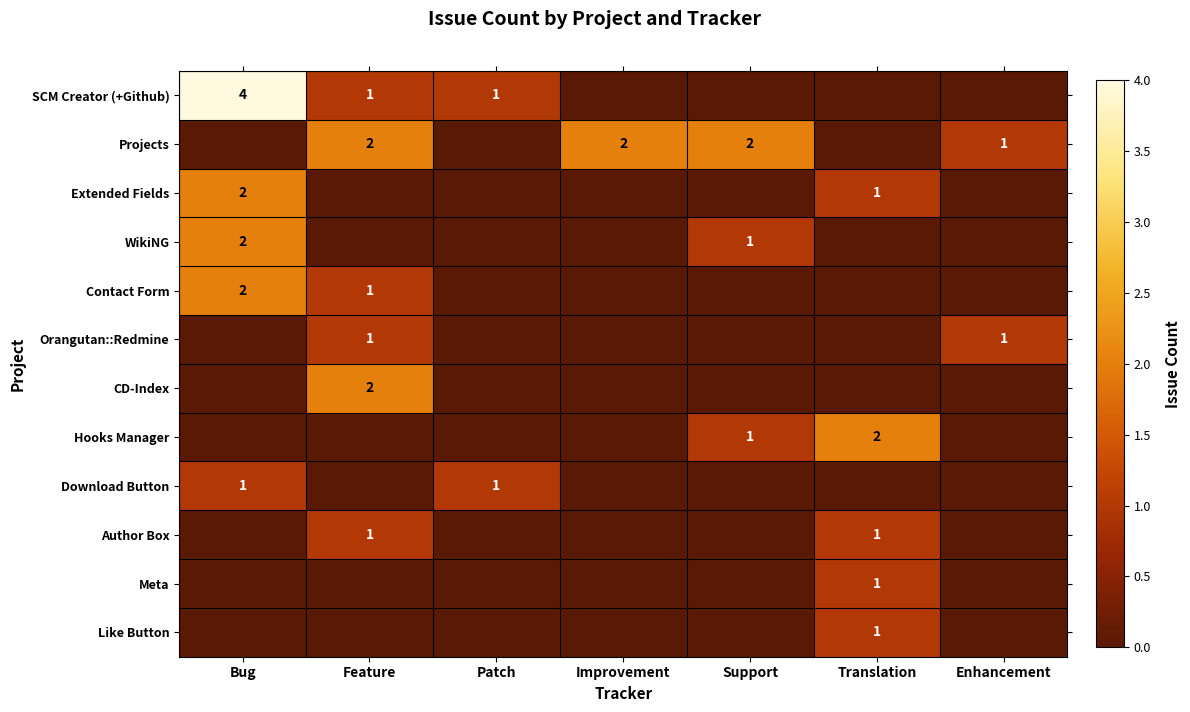

True or false: Contact Form has a value of 0 at Improvement.

True